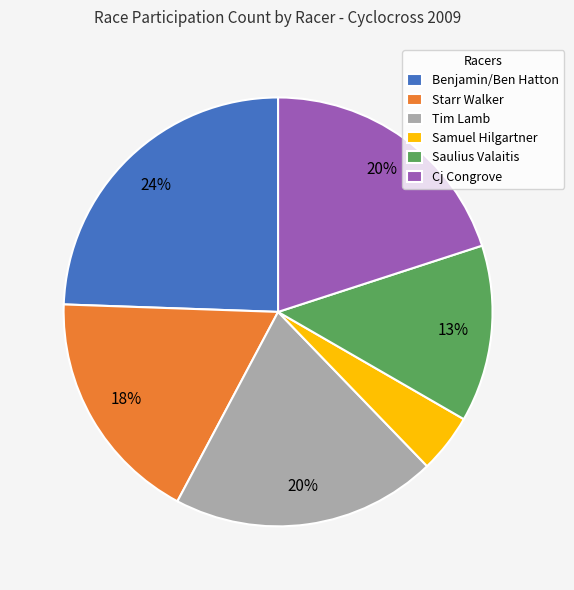

To the nearest percent, what is the difference between the Saulius Valaitis and Samuel Hilgartner slice percentages?

9%